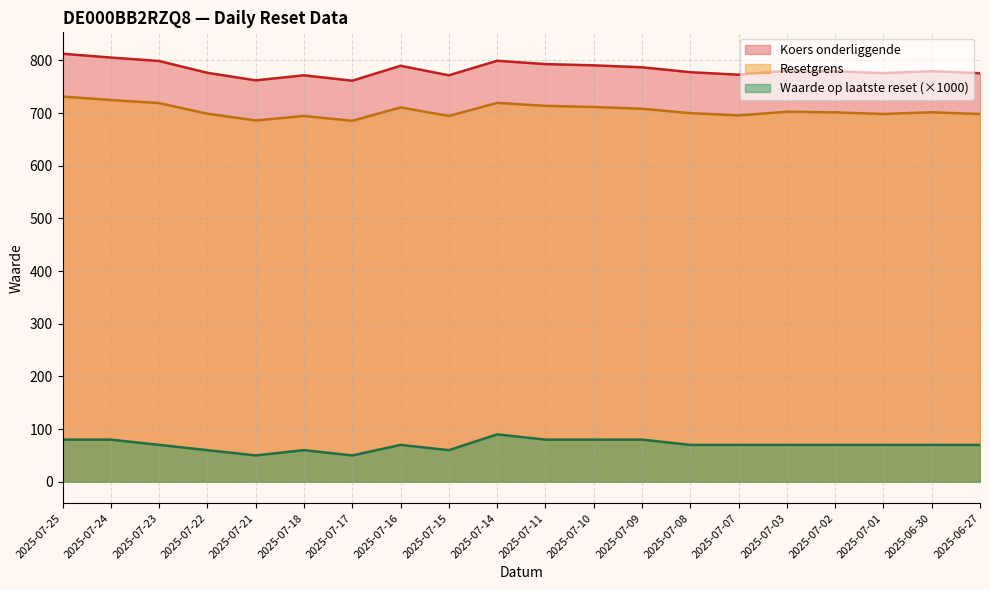

What is the minimum value shown in the chart?

50.0